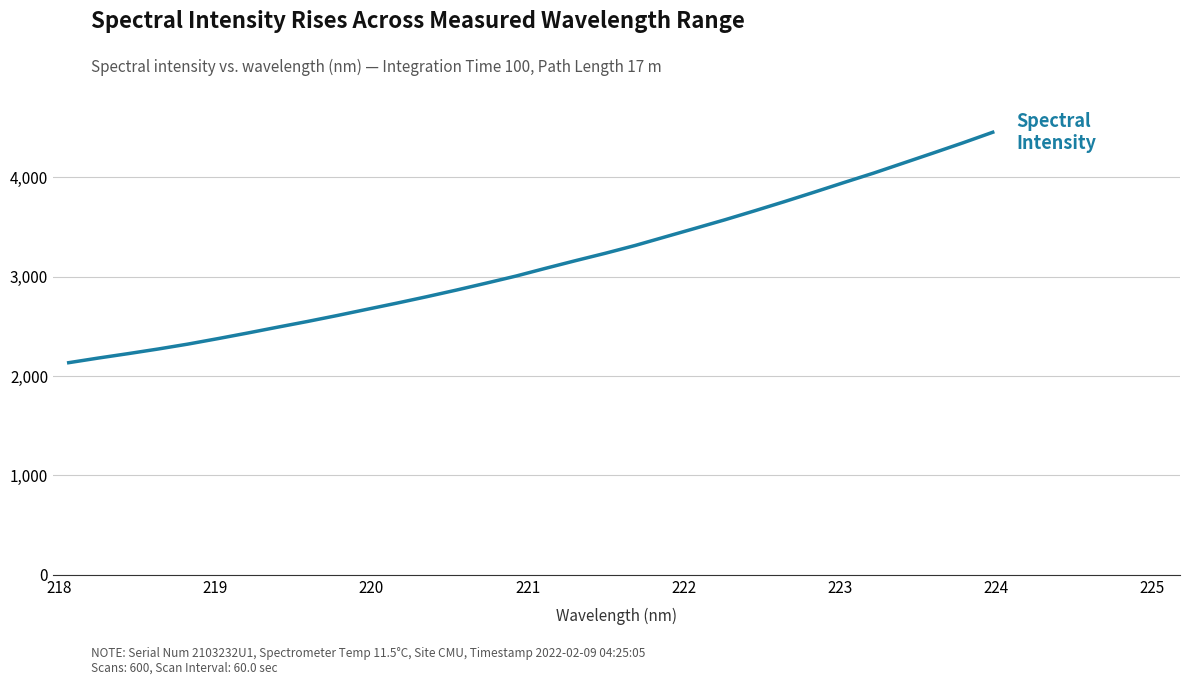

What is the greatest value displayed?

4451.5